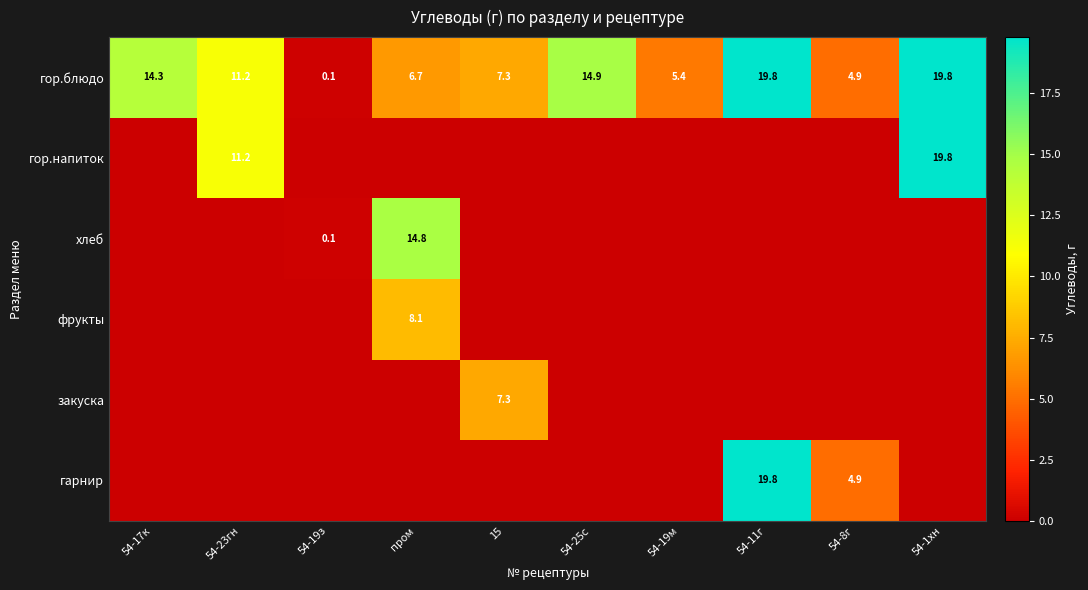

True or false: гор.блюдо has a value of 1.8 at 54-8г.

False